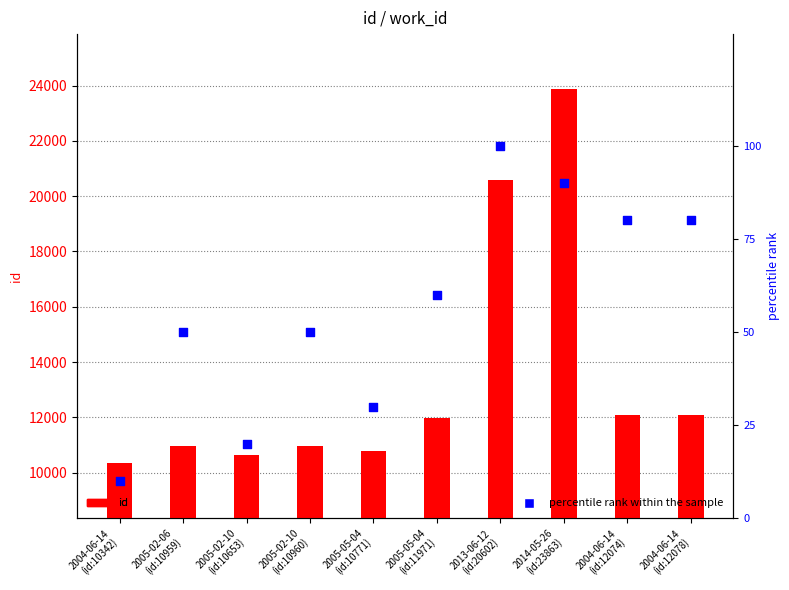

Which series contains the lowest Y value?

percentile rank within the sample